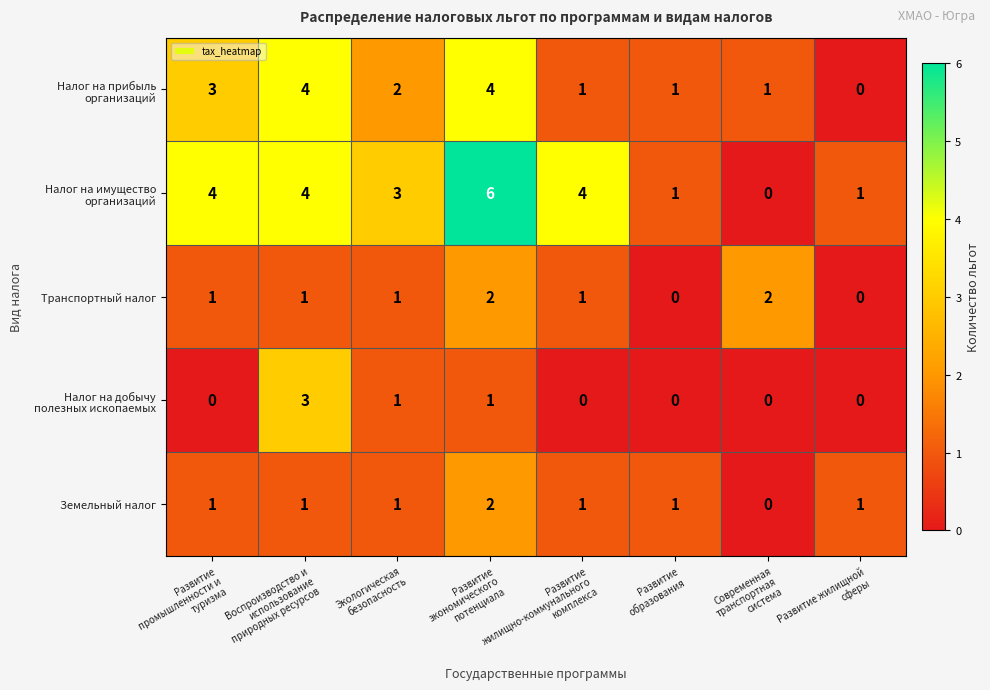

At how many categories does at least one series exceed 0?

8